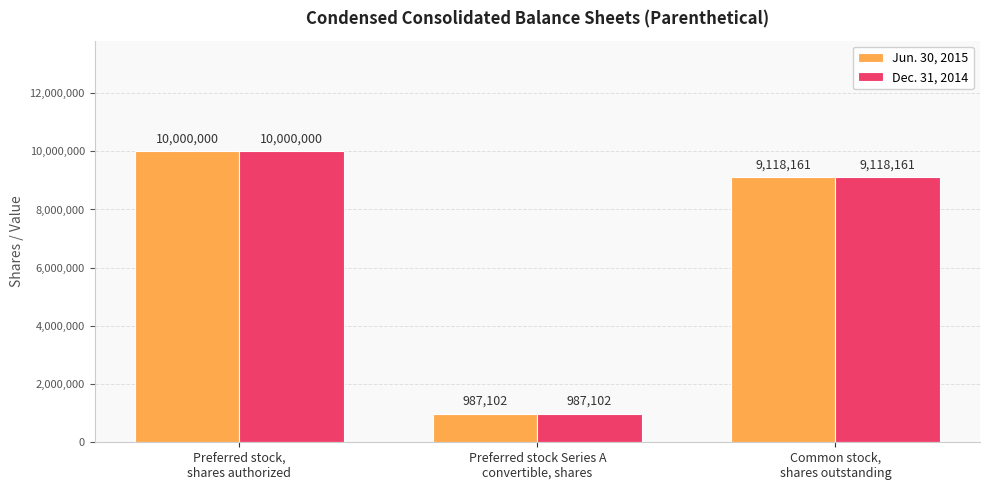

Reading left to right, what are all the values shown in this chart?

Jun. 30, 2015: 10000000	987102	9118161
Dec. 31, 2014: 10000000	987102	9118161